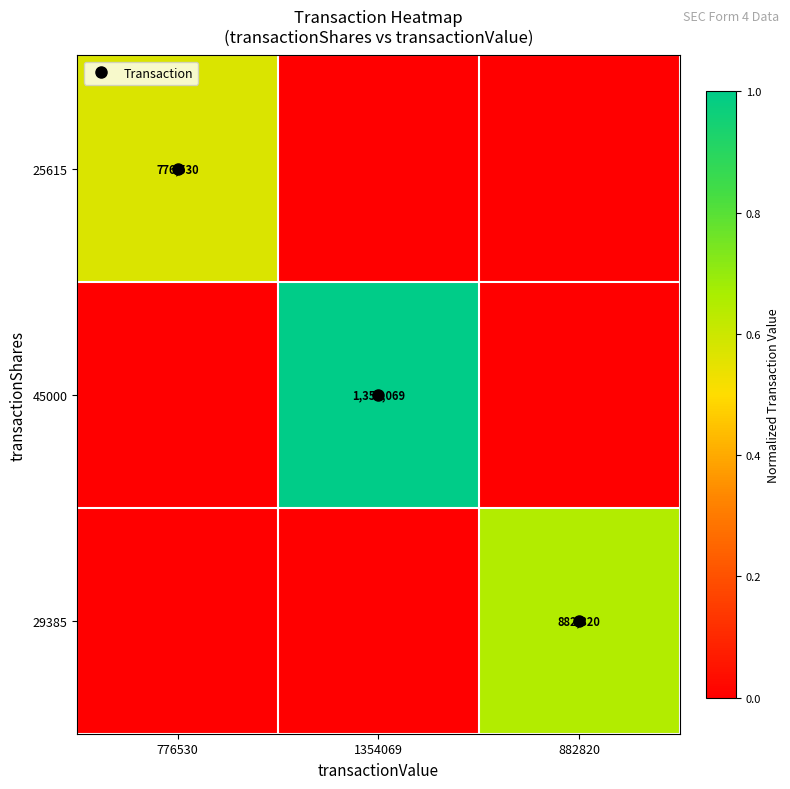

True or false: 25615 has a value of 0.6 at 776530.

True